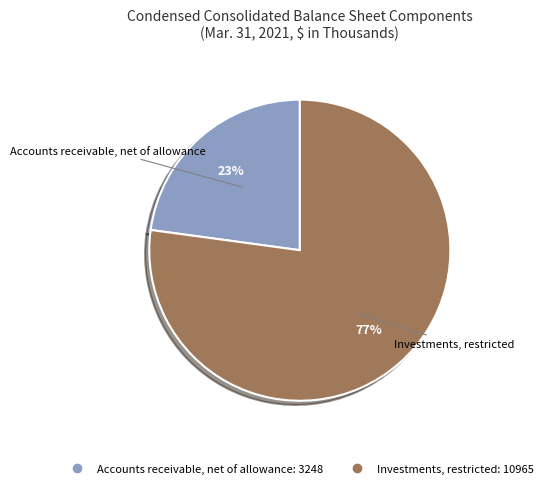

How many segments does this pie chart have?

2